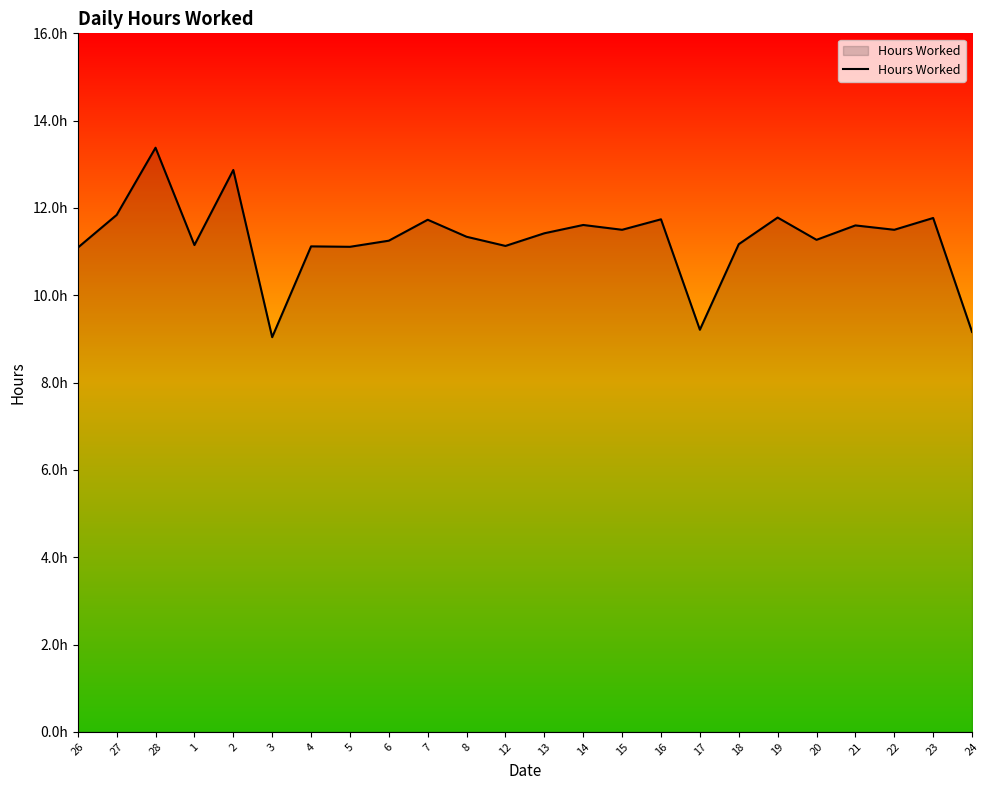

Is this an area chart (filled region under the line)?

Yes